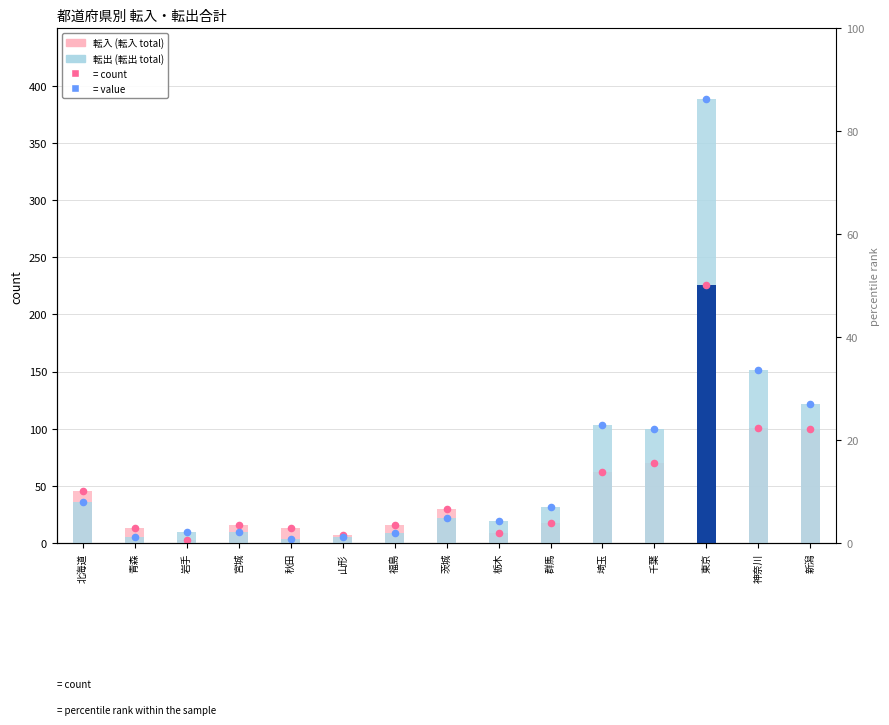

At how many categories does at least one series exceed 146?

2